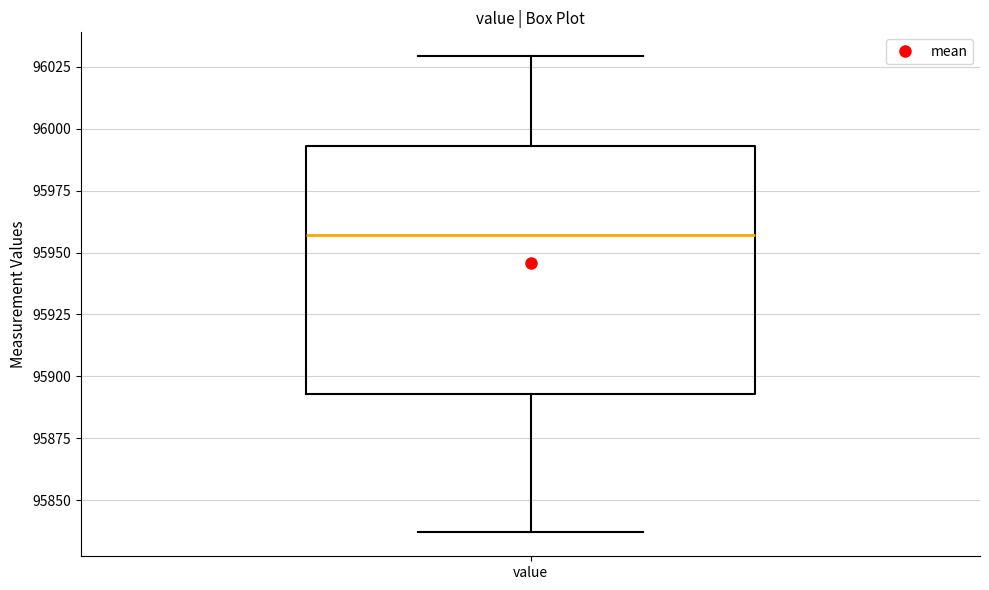

Read this box plot against the y-axis: the position of the median line, the range covered by the box, and the ends of both whiskers. The values are not printed on the chart, so give them approximately, as read against the axis.

median 95955, box 95895 to 95995, whiskers 95835 to 96030